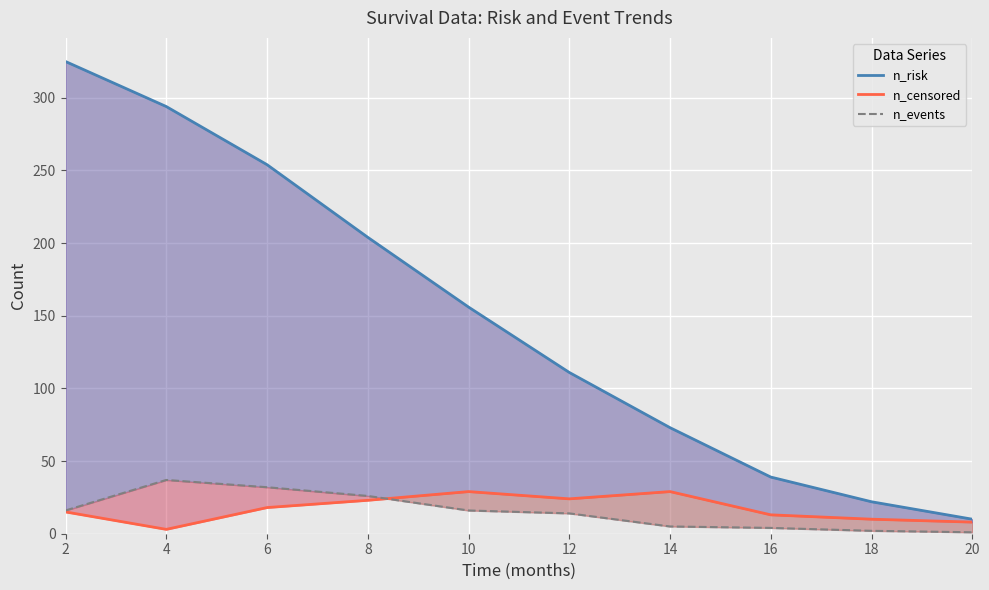

How many data points in n_risk are above 156?

4